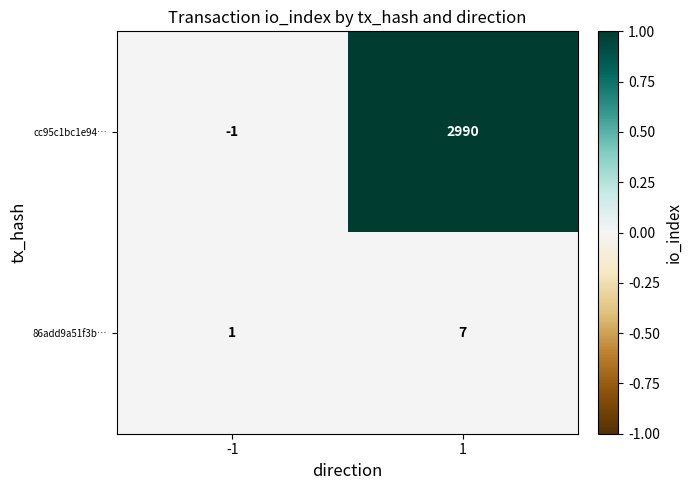

What is the difference between the maximum and minimum values in the cc95c1bc1e94… series?

2991